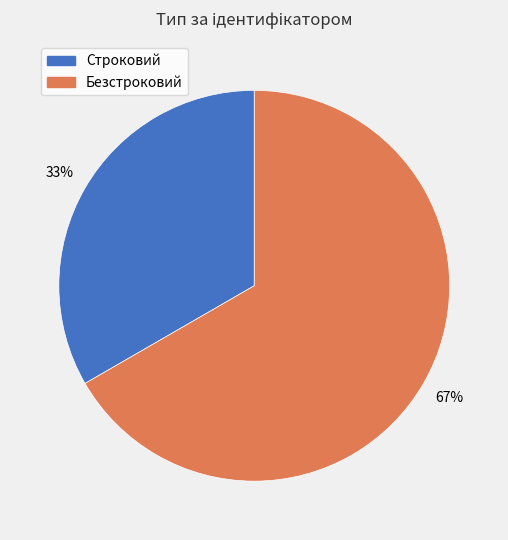

Which slice represents more than half of the pie?

Безстроковий